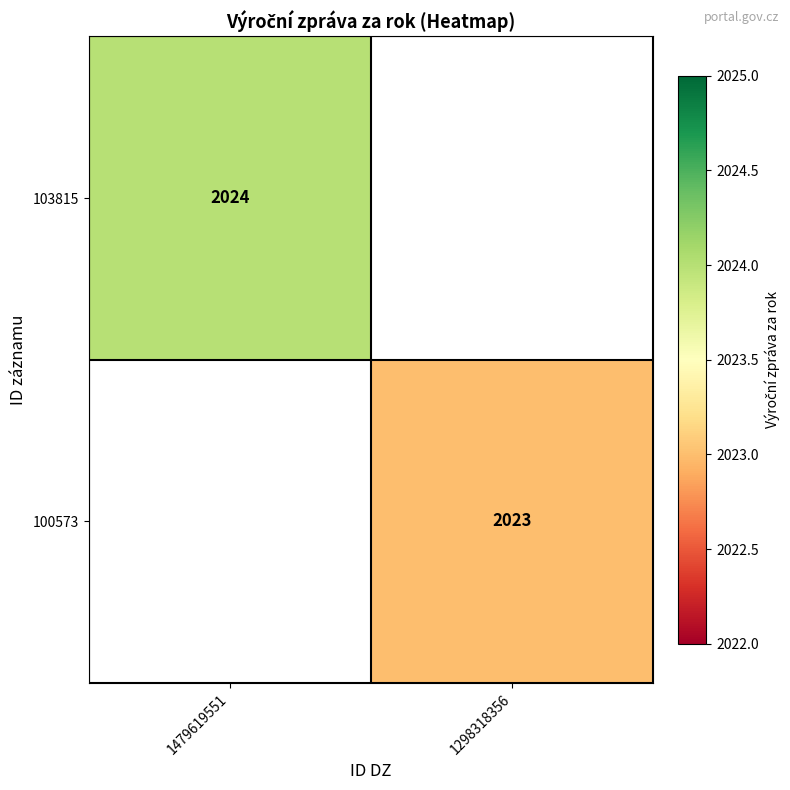

Is the value of 103815 at 1479619551 greater than the value of 100573 at 1298318356?

Yes